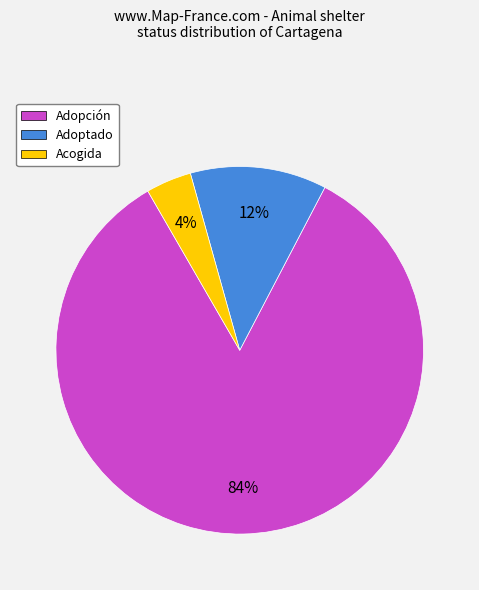

How many slices are in this pie chart?

3